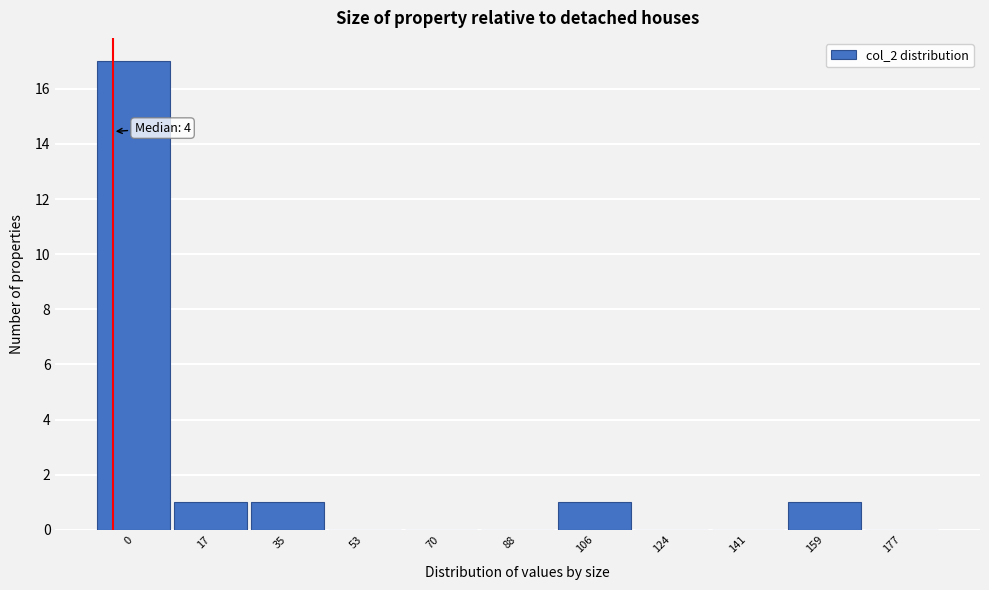

Reading right to left, extract all data points from this chart.

177=0	159=1	141=0	124=0	106=1	88=0	70=0	53=0	35=1	17=1	0=17